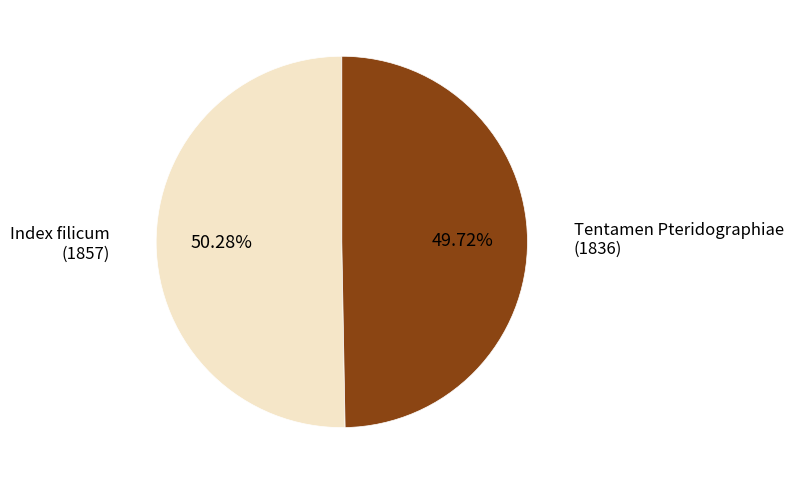

Count the number of slices in the pie.

2